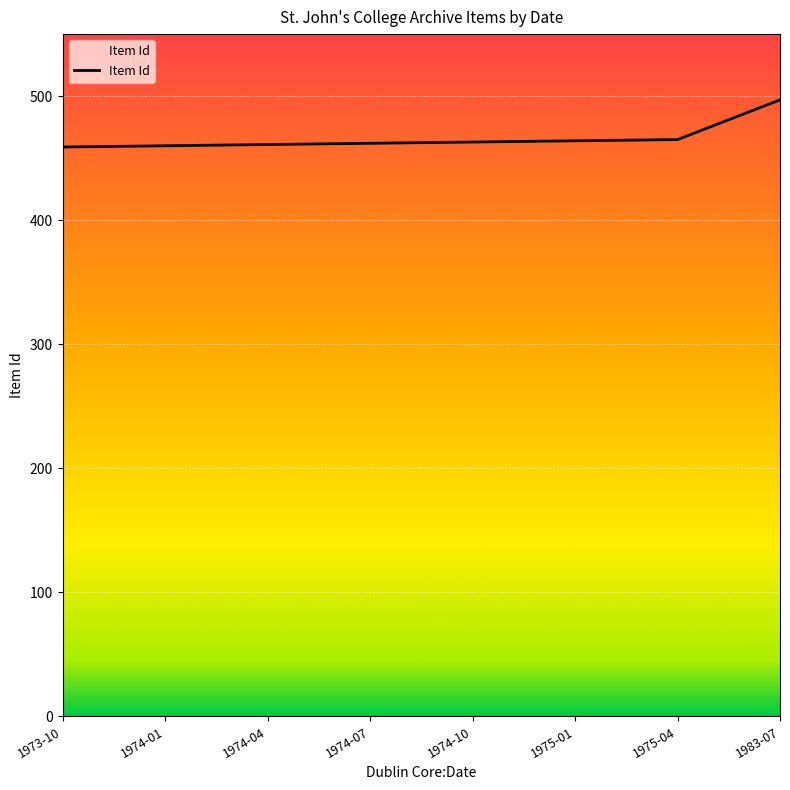

The value at 1974-10 is 291. True or false?

False